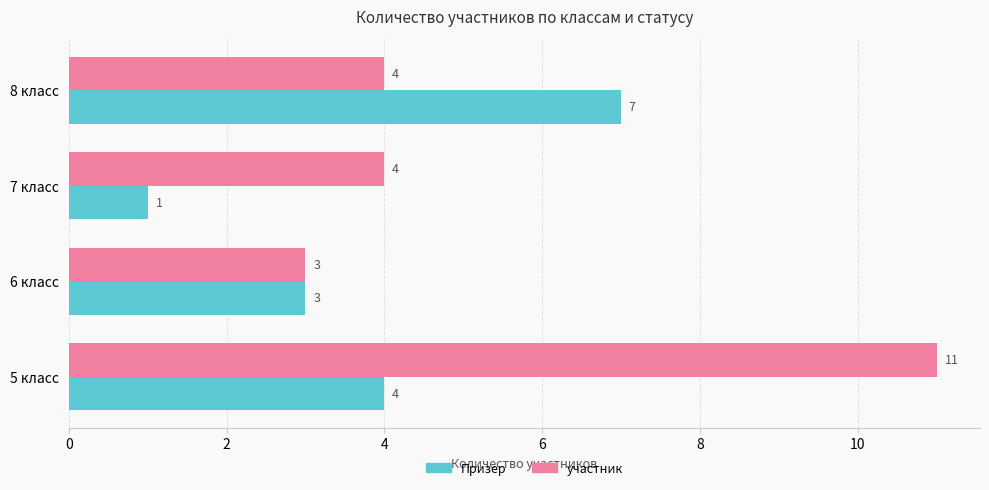

Which category has the highest value in the Призер series?

8 класс